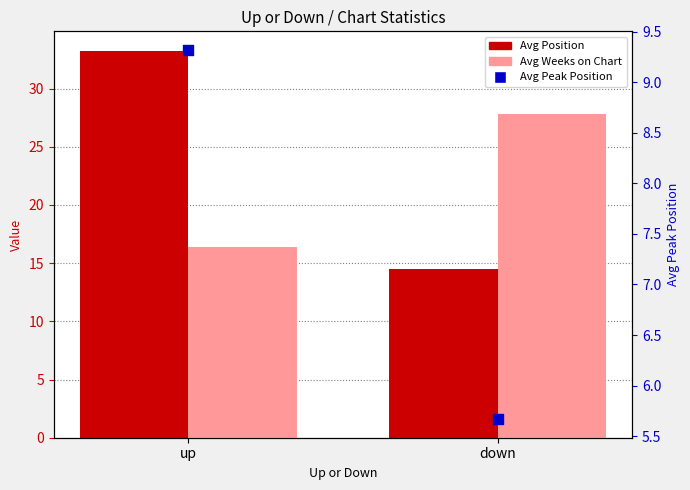

Which series has the largest total across all categories?

Avg Position